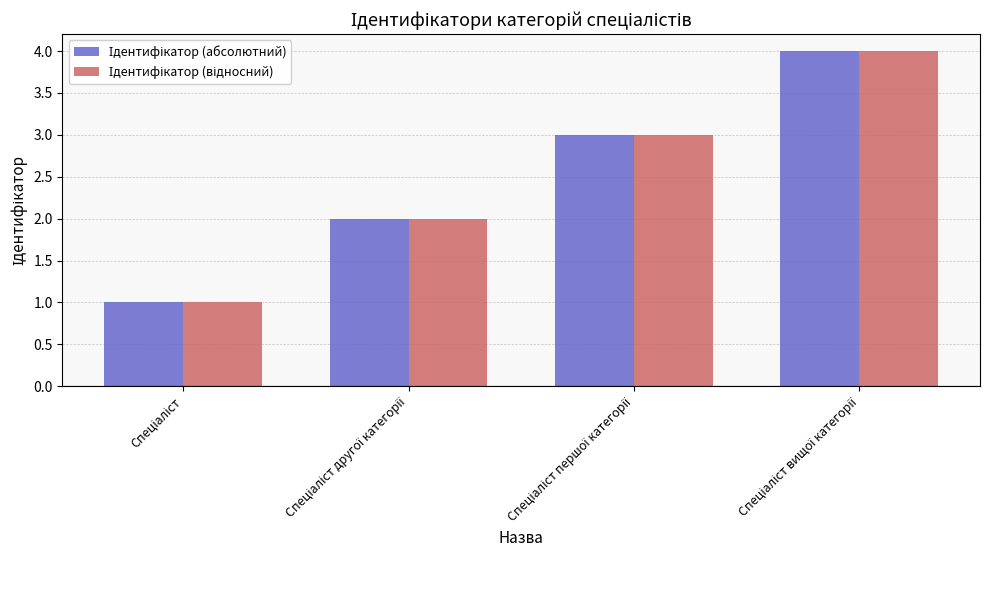

What is the maximum value shown in the chart?

4